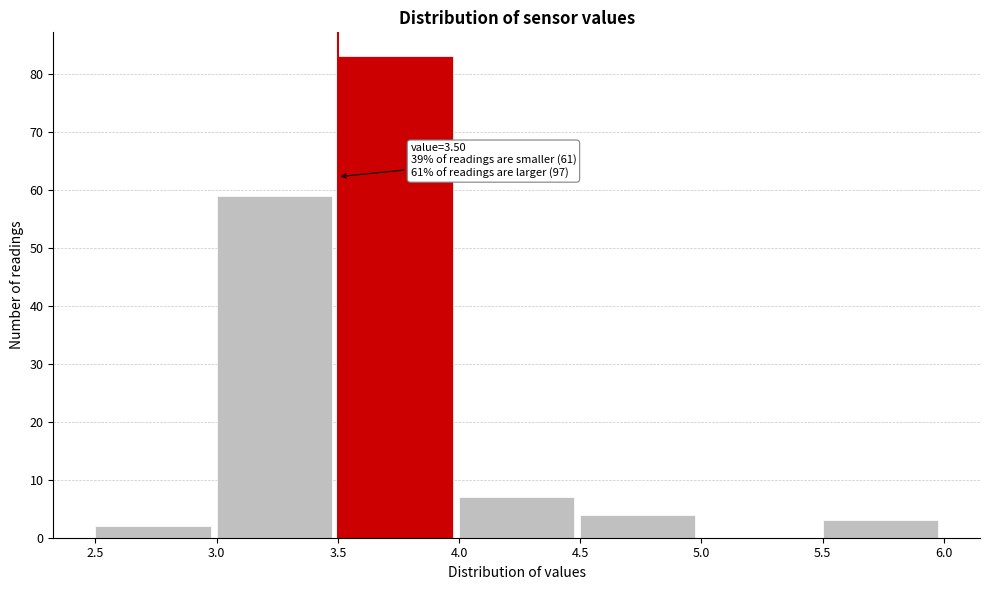

Over which range of the x-axis is the bar tallest?

3.5 to 4.0